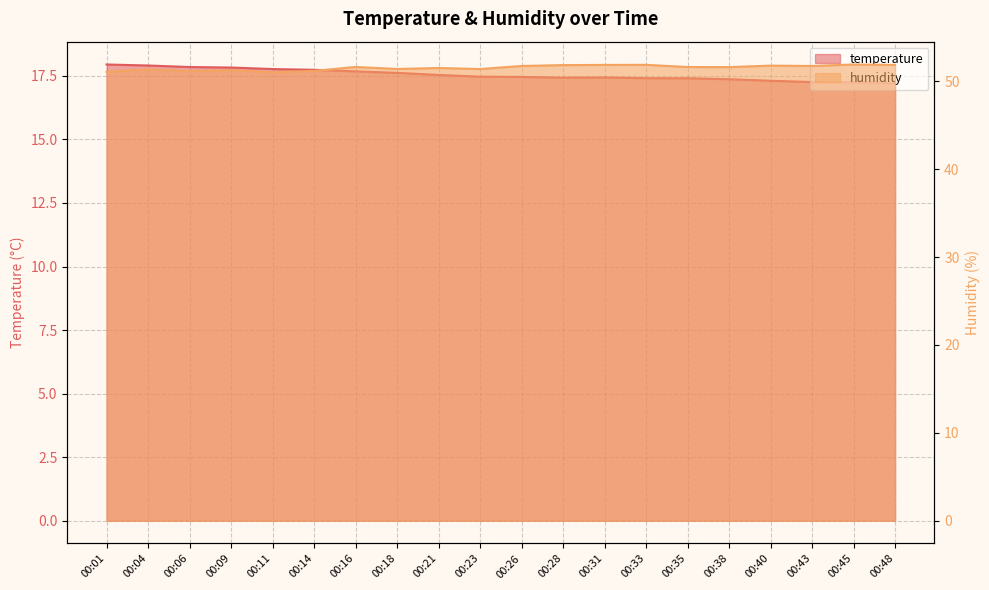

What is the minimum value for humidity?

51.0